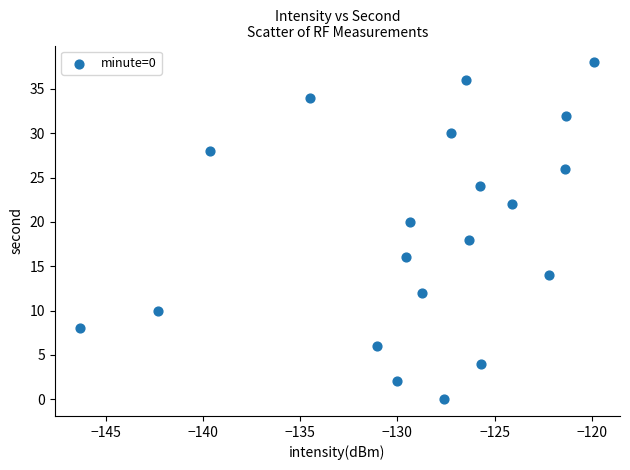

What is the range of Y values (max minus min)?

38